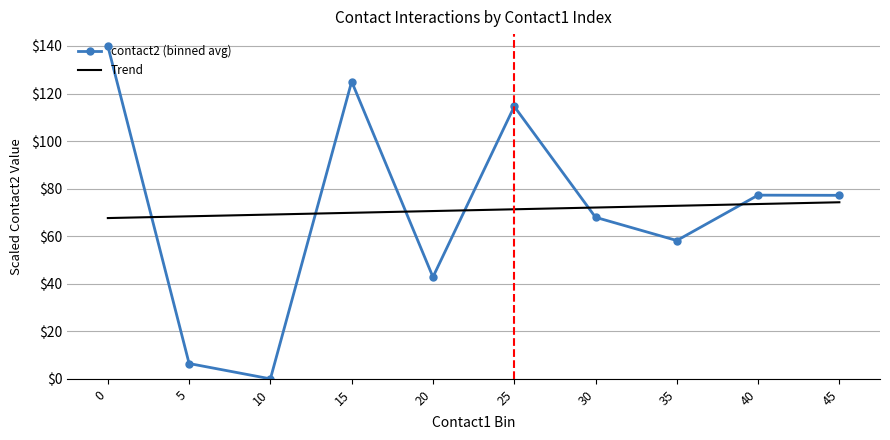

What is the total value across all series at 20?

113.4